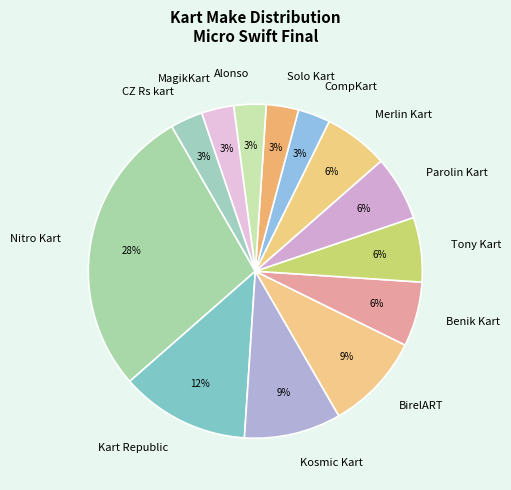

Is it true that CZ Rs kart is 3% of the pie?

True